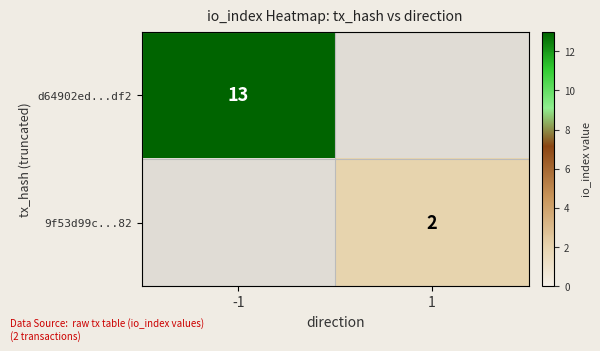

True or false: 9f53d99c...82 has a value of 2 at 1.

True